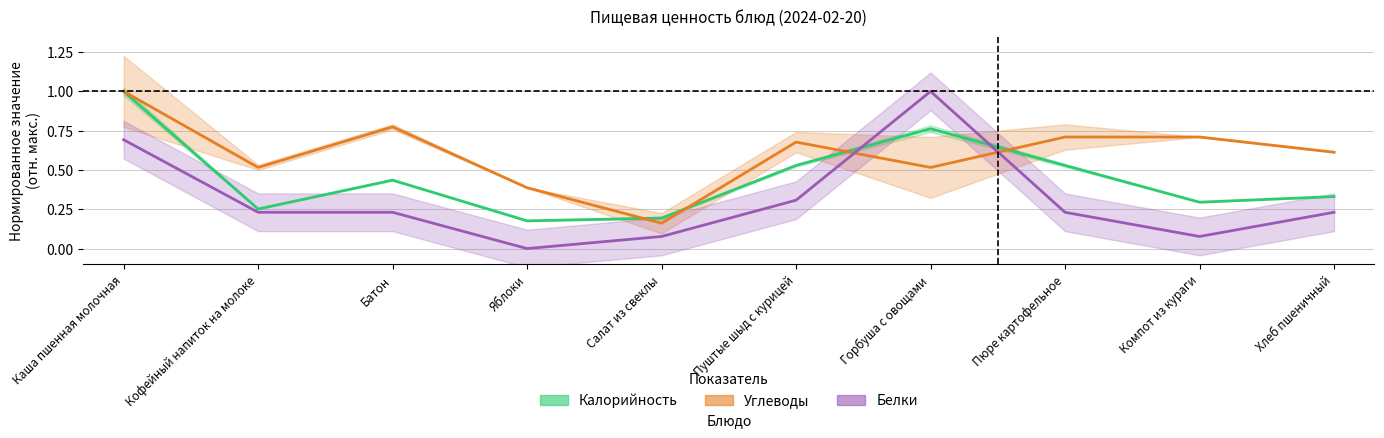

Reading right to left, transcribe all the data shown in this chart.

Калорийность: Хлеб пшеничный=0.3	Компот из кураги=0.3	Пюре картофельное=0.5	Горбуша с овощами=0.8	Пуштые шыд с курицей=0.5	Салат из свеклы=0.2	Яблоки=0.2	Батон=0.4	Кофейный напиток на молоке=0.3	Каша пшенная молочная=1.0
Углеводы: Хлеб пшеничный=0.6	Компот из кураги=0.7	Пюре картофельное=0.7	Горбуша с овощами=0.5	Пуштые шыд с курицей=0.7	Салат из свеклы=0.2	Яблоки=0.4	Батон=0.8	Кофейный напиток на молоке=0.5	Каша пшенная молочная=1.0
Белки: Хлеб пшеничный=0.2	Компот из кураги=0.1	Пюре картофельное=0.2	Горбуша с овощами=1.0	Пуштые шыд с курицей=0.3	Салат из свеклы=0.1	Яблоки=0.0	Батон=0.2	Кофейный напиток на молоке=0.2	Каша пшенная молочная=0.7